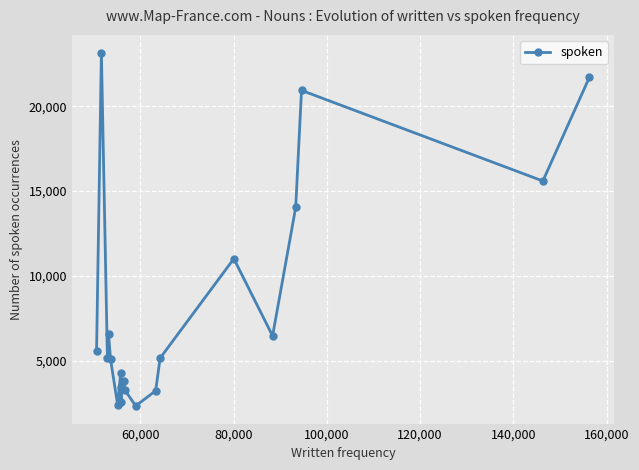

What is the average value?

8287